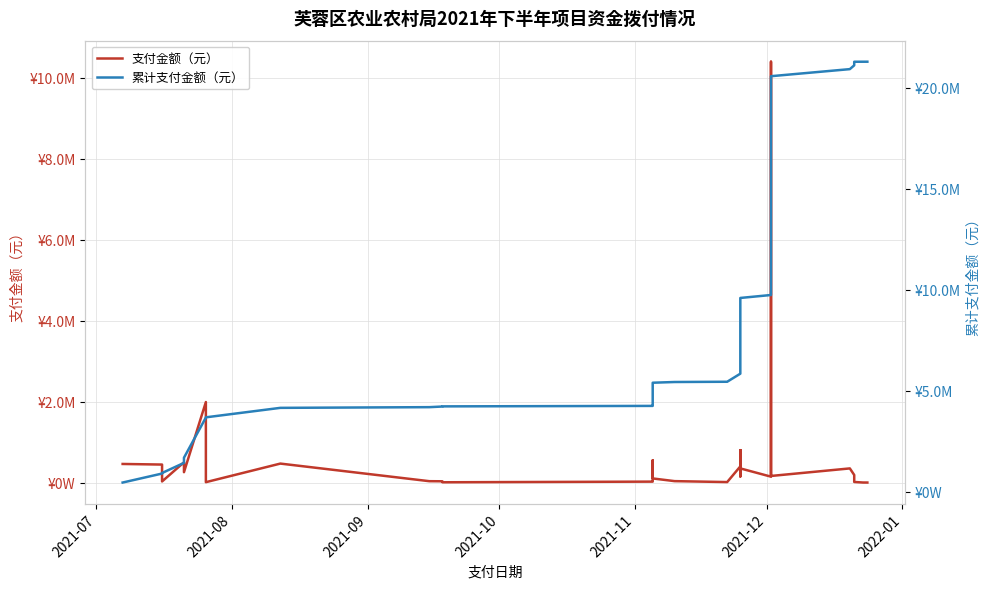

Which series has the widest spread of values?

累计支付金额（元）